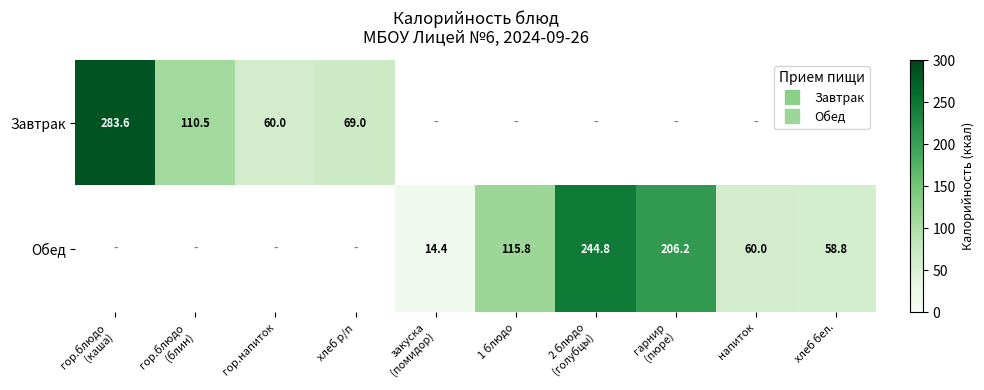

Between гор.напиток and 1 блюдо, which is larger?

1 блюдо